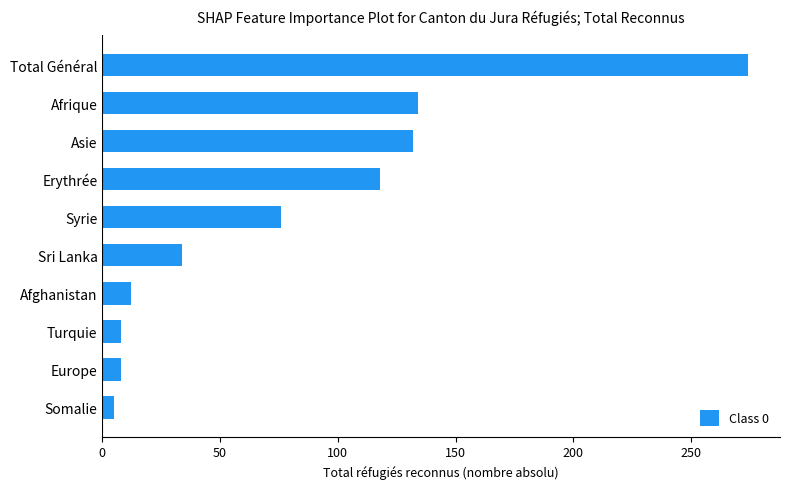

How many values are below 76?

5